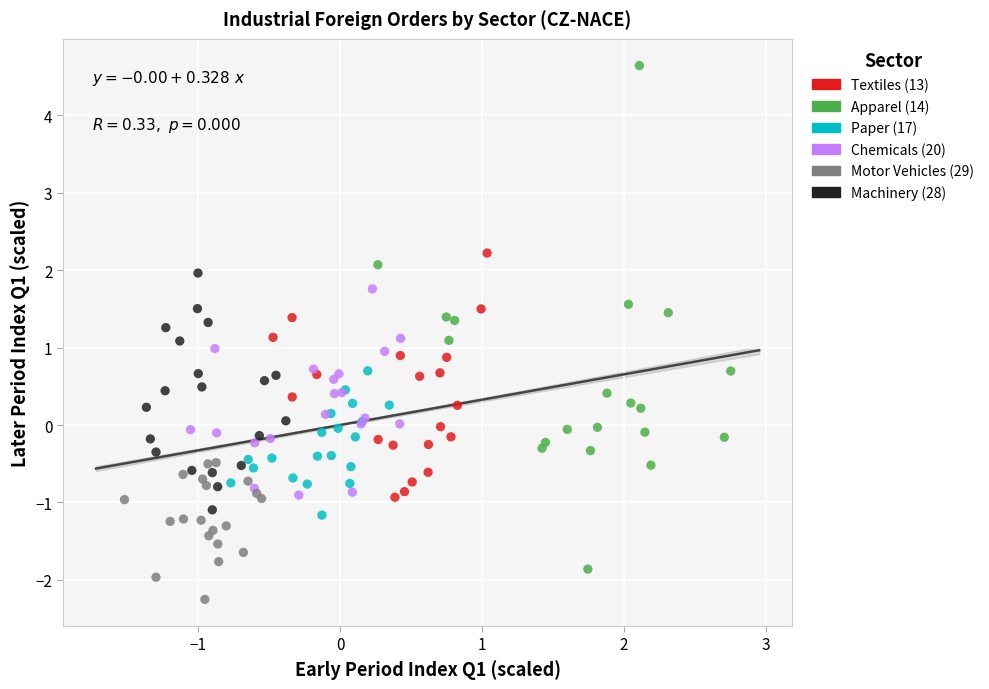

Which series reaches the minimum Y coordinate?

Motor Vehicles (29)